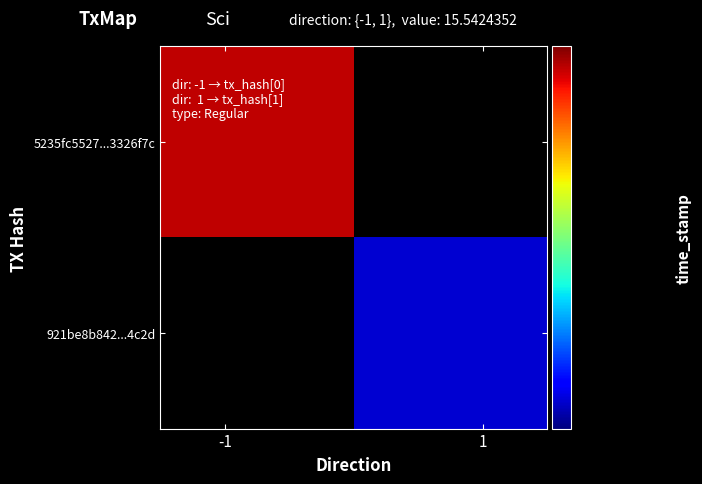

How many data points in 921be8b84200fbb6959ec5746561a0ed18f4c2d are less than 1635043451?

1